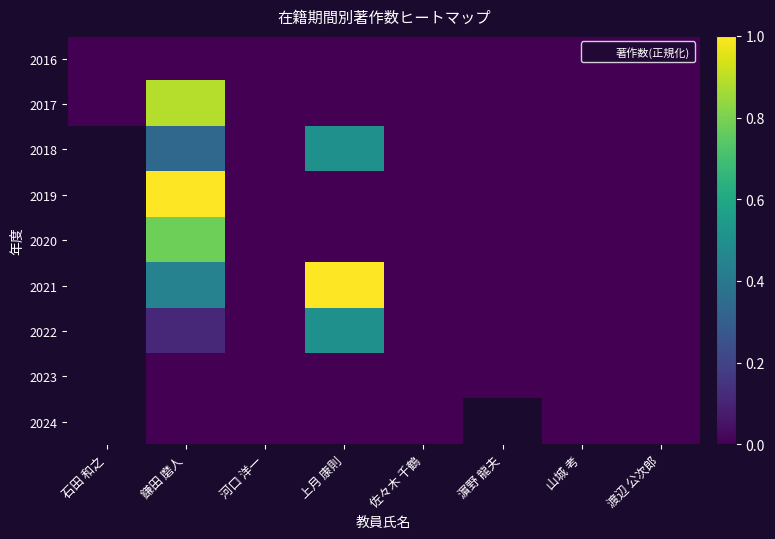

List the labels in order of 2024 value, largest first.

石田 和之, 鎌田 磨人, 河口 洋一, 上月 康則, 佐々木 千鶴, 濵野 龍夫, 山城 考, 渡辺 公次郎